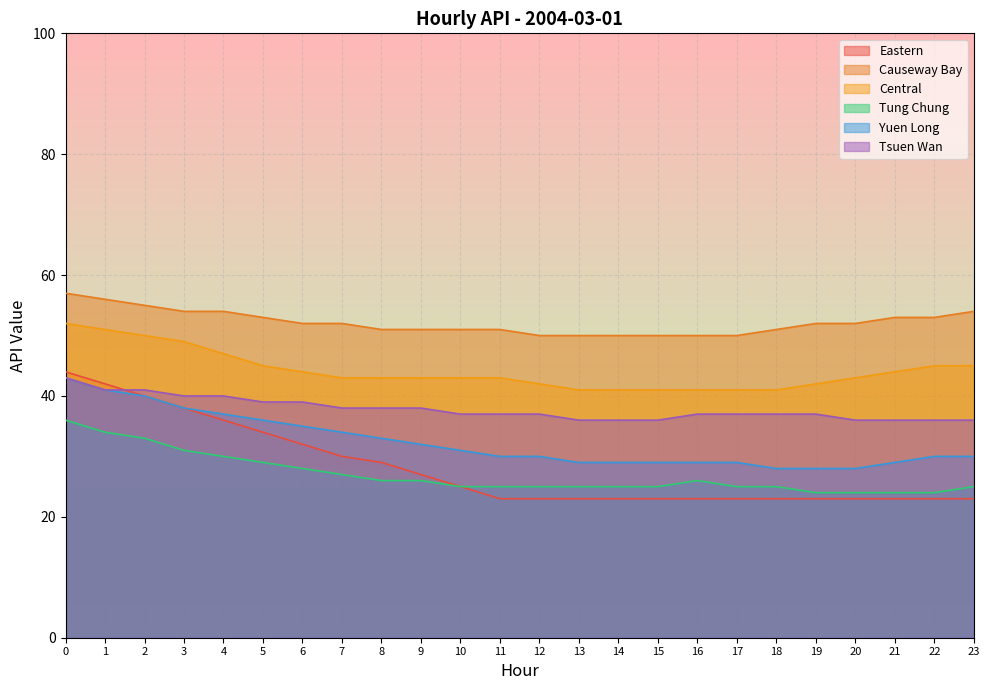

Rank the categories by Tung Chung value from lowest to highest.

19, 20, 21, 22, 10, 11, 12, 13, 14, 15, 17, 18, 23, 8, 9, 16, 7, 6, 5, 4, 3, 2, 1, 0